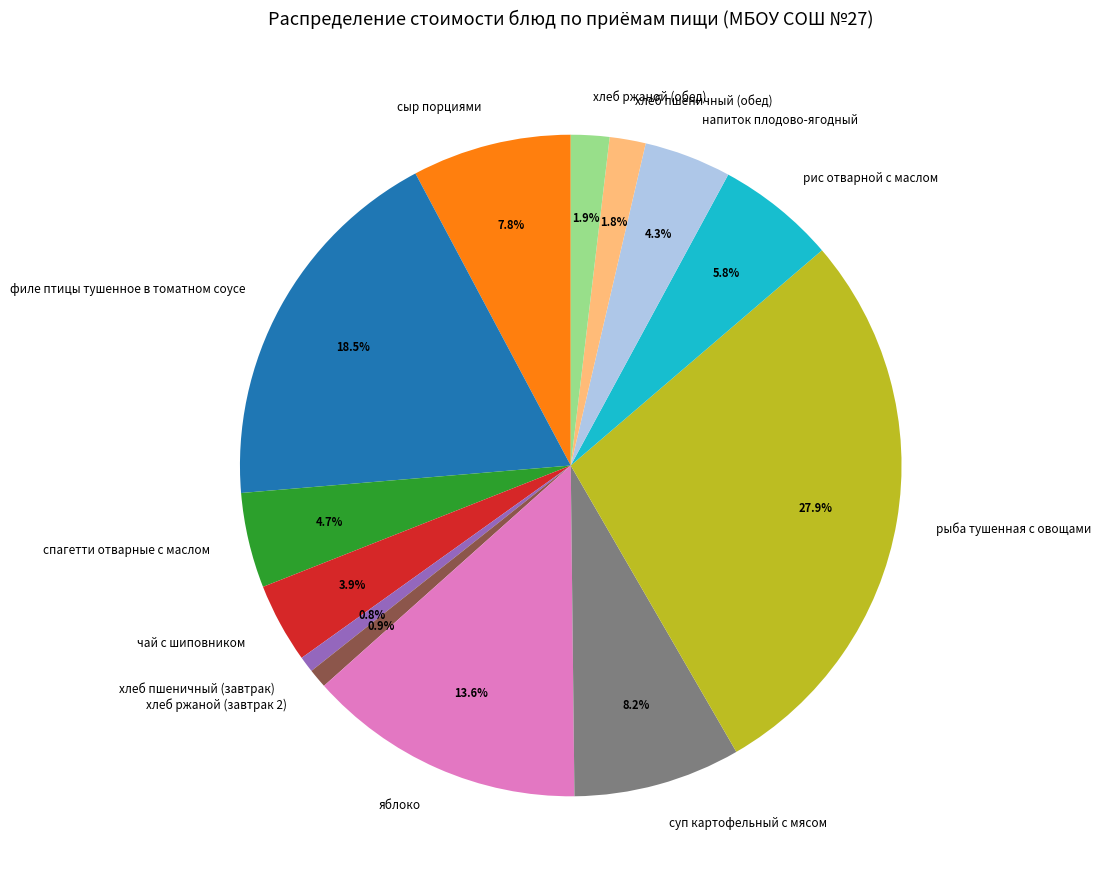

To the nearest percent, what is the average slice percentage?

8%